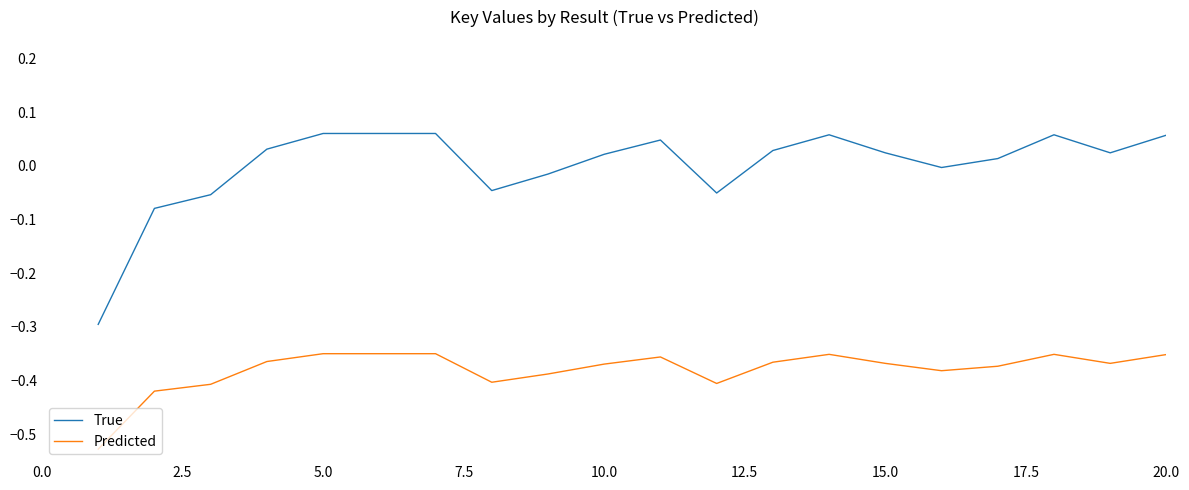

Rank the series by their average value, from highest to lowest.

True, Predicted